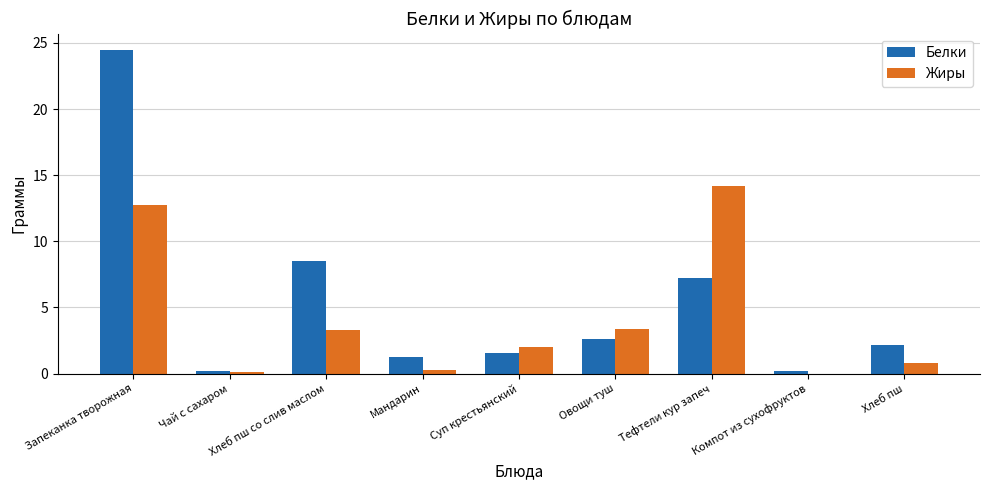

Between Чай с сахаром and Хлеб пш со слив маслом, which series saw the biggest shift?

Белки